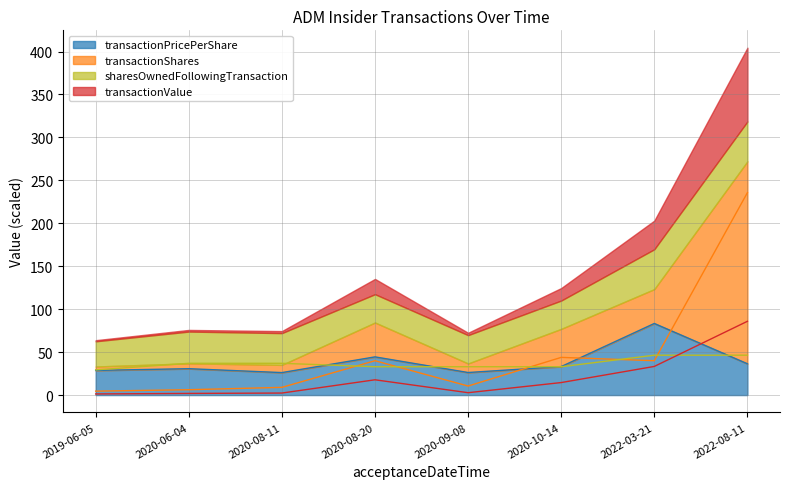

The value of transactionValue at 2020-08-20 is 17.8. True or false?

True